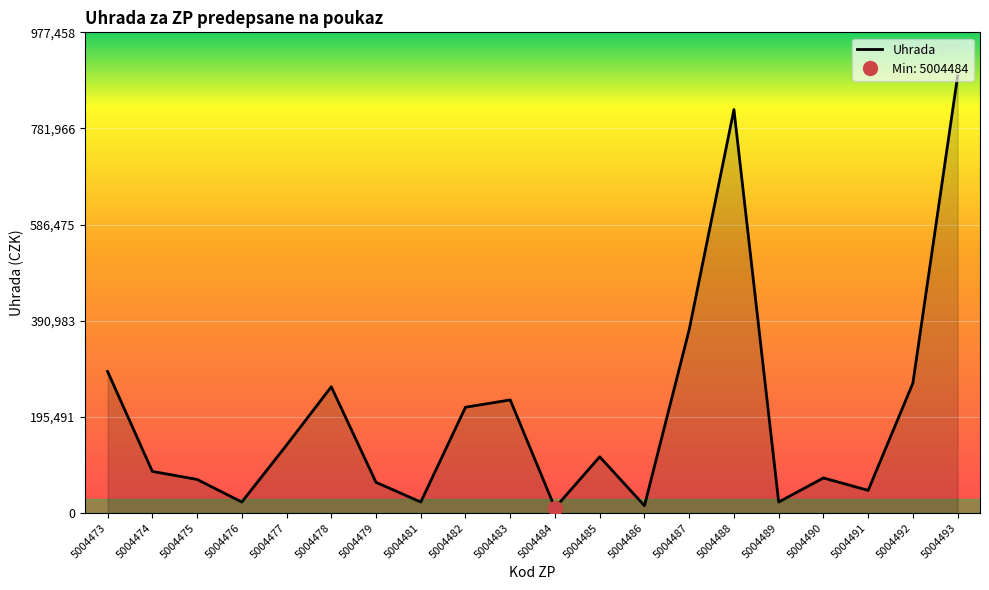

Count the number of values greater than 114229.

10